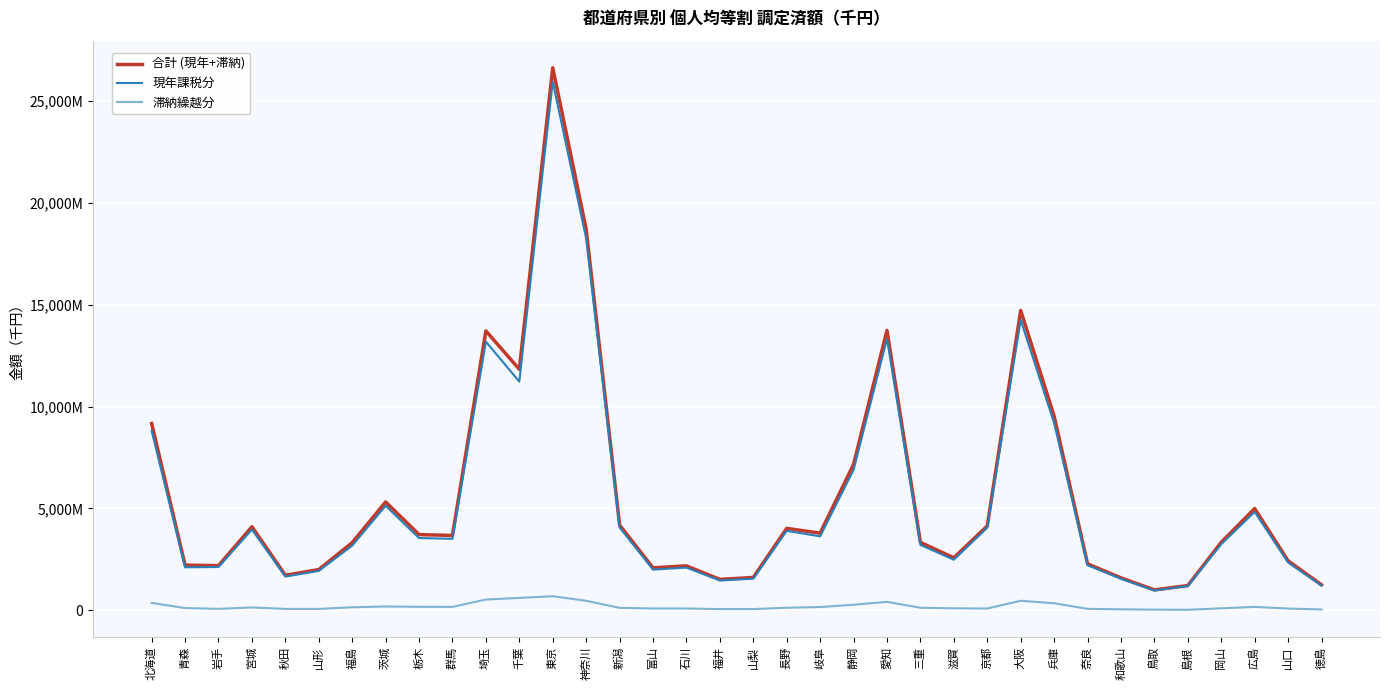

What are all the series names shown in the legend?

合計 (現年+滞納), 現年課税分, 滞納繰越分